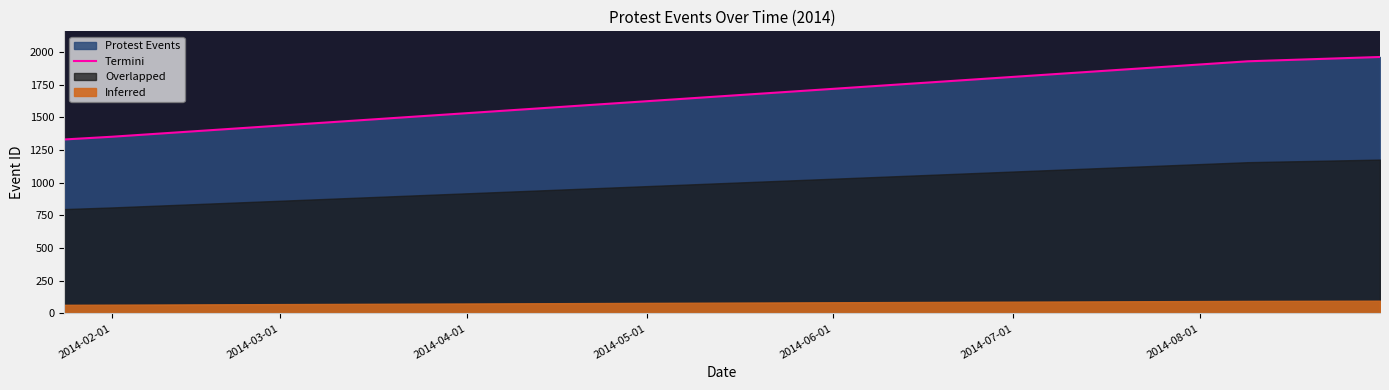

What is the lowest value of the Termini series?

1331